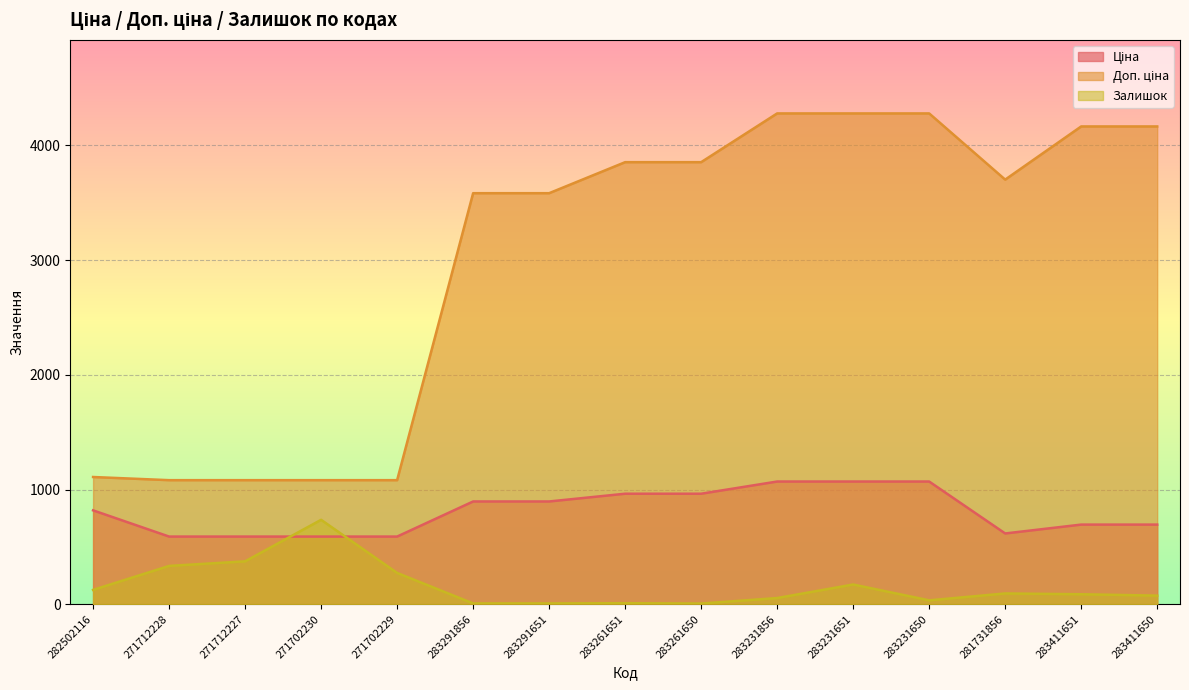

What are all the series names shown in the legend?

Ціна, Доп. ціна, Залишок